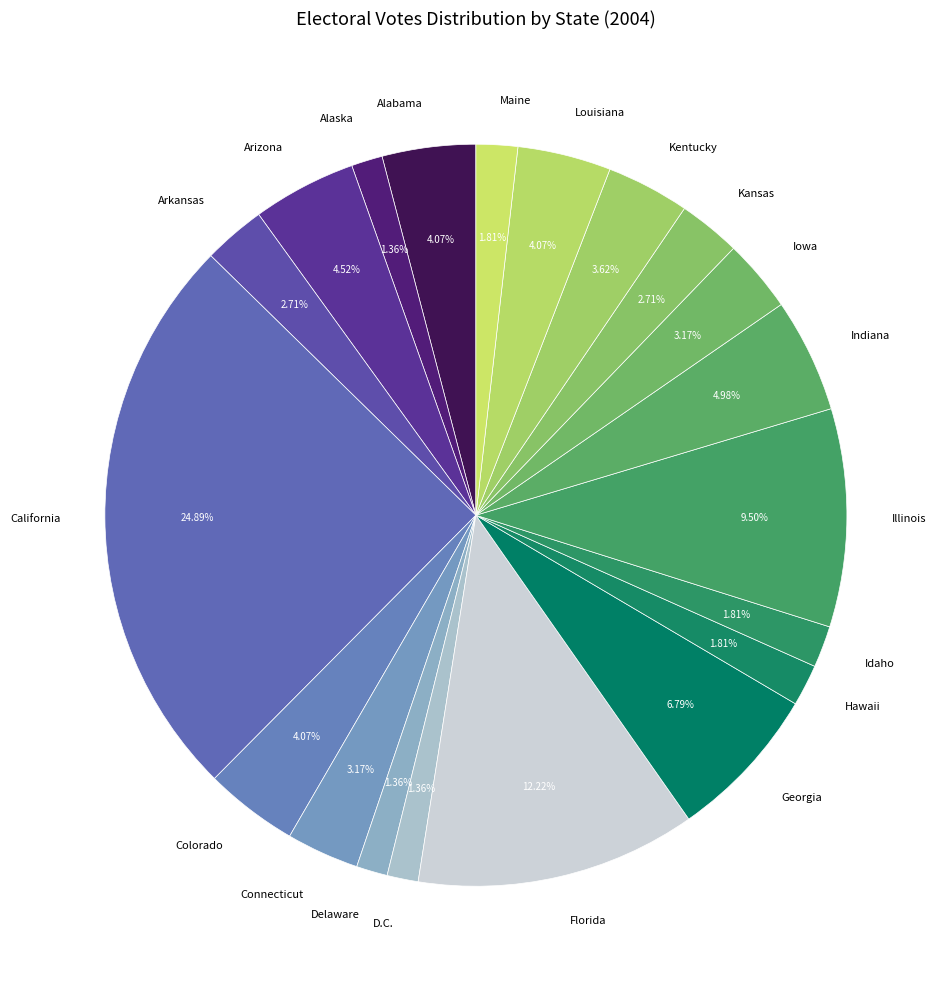

To the nearest percent, what is the difference between the largest and smallest slice percentages?

24%